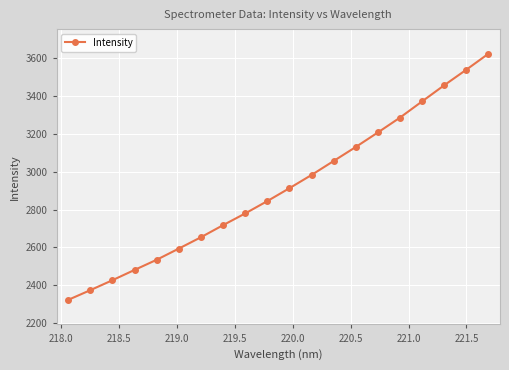

What is the smallest value displayed?

2322.1